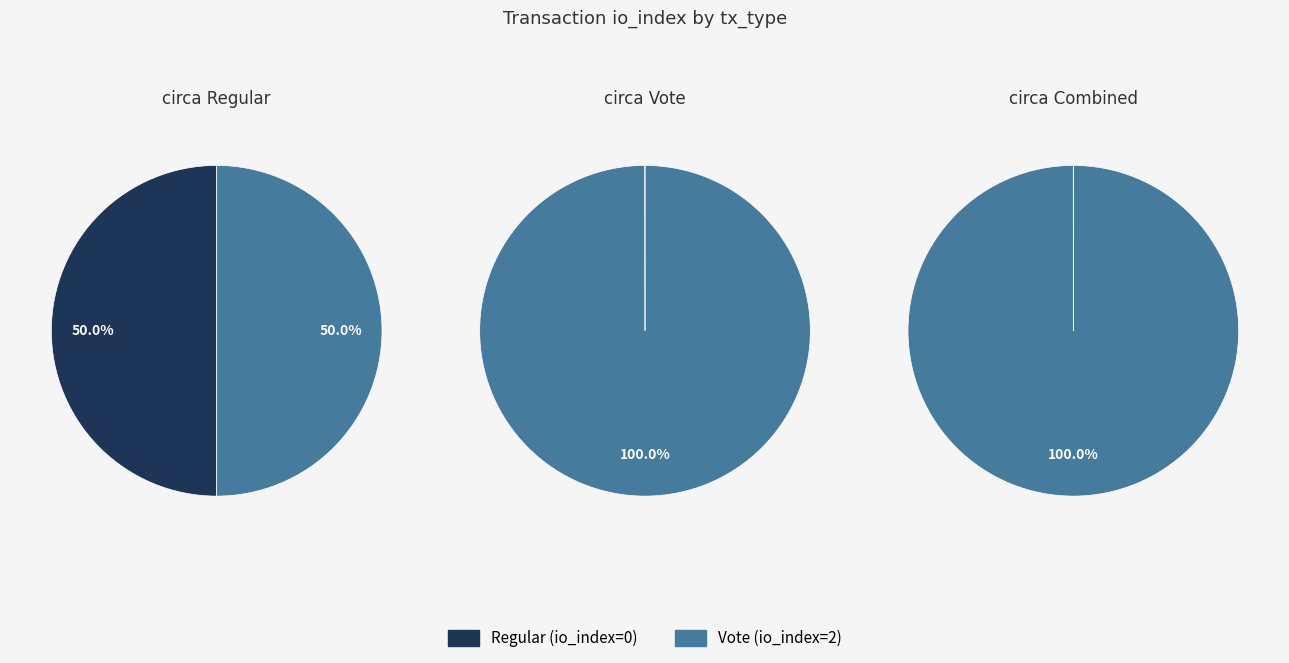

What percentage is the Vote slice, to the nearest percent?

100%